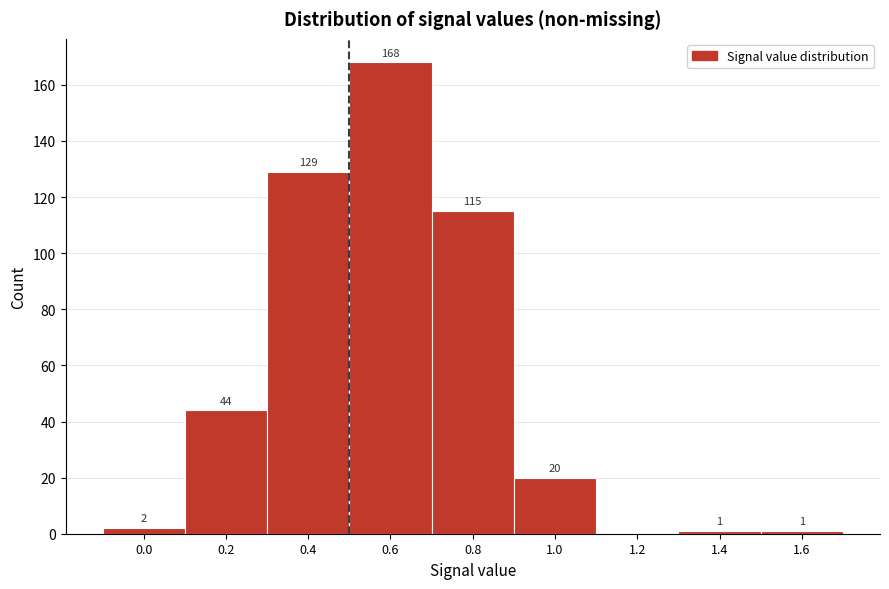

Reading left to right, list all the values displayed in this chart.

0.0=2	0.2=44	0.4=129	0.6=168	0.8=115	1.0=20	1.2=0	1.4=1	1.6=1